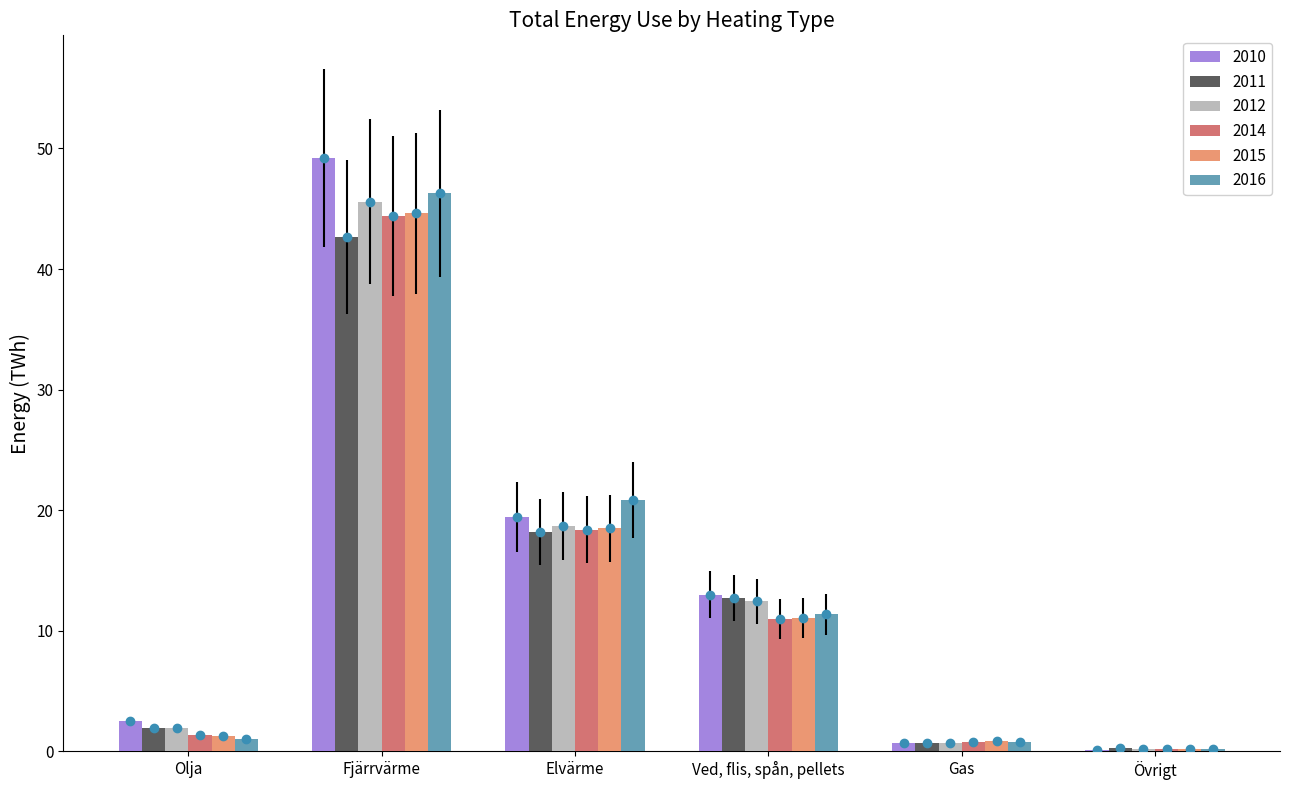

What is the approximate value of 2016 at Elvärme?

20.8